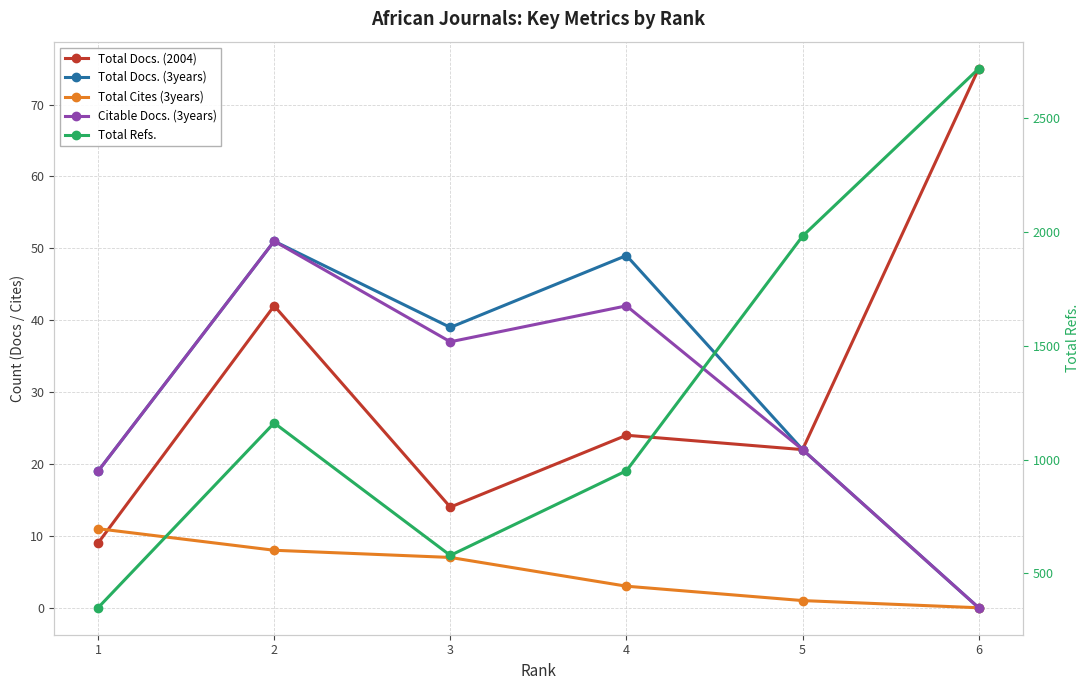

What is the difference between the maximum and minimum values in the Citable Docs. (3years) series?

51